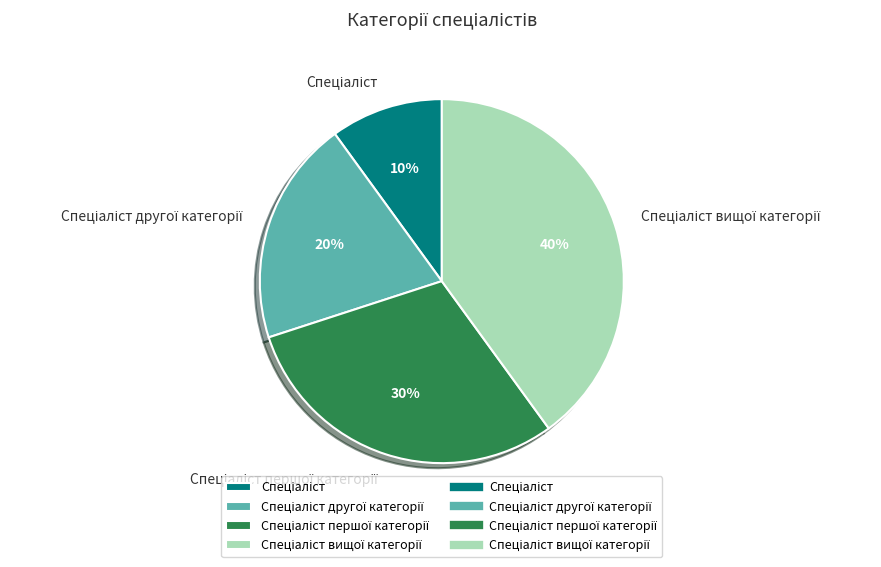

Does any single category account for the majority?

No